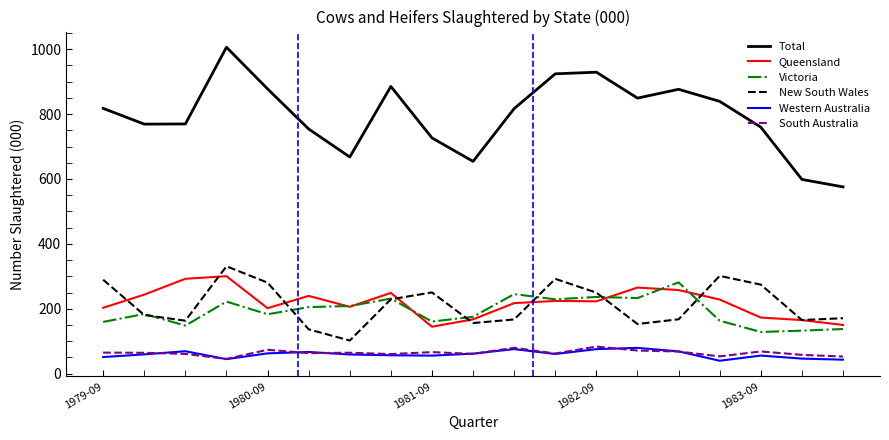

Which series has the largest total across all categories?

Total